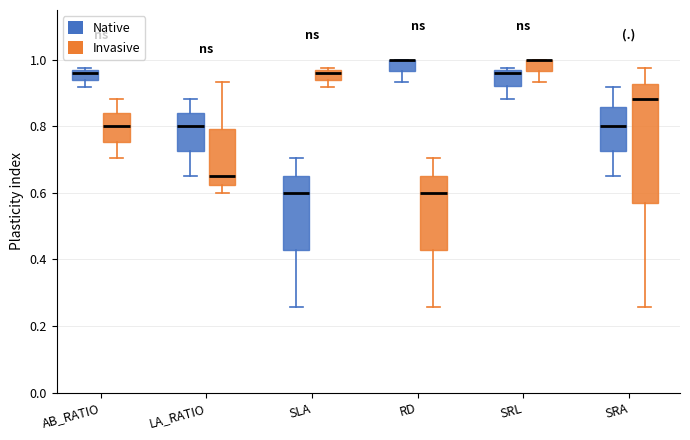

Which box is the tallest, from its lower edge to its upper edge?

SRA (Invasive)